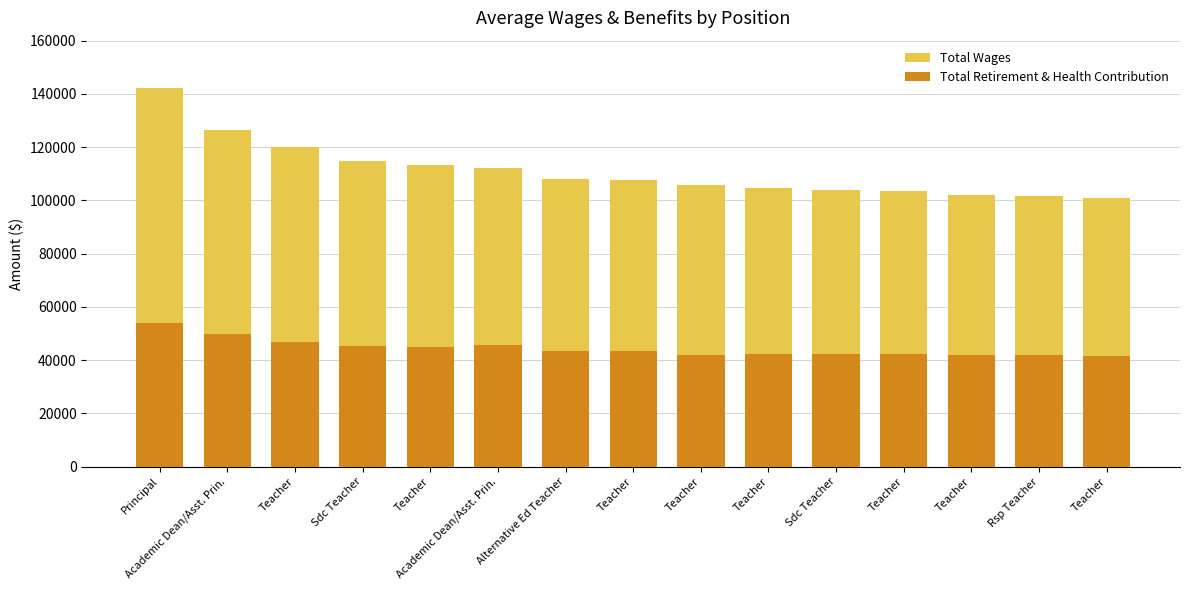

How many data points in Total Wages are less than 107793?

7